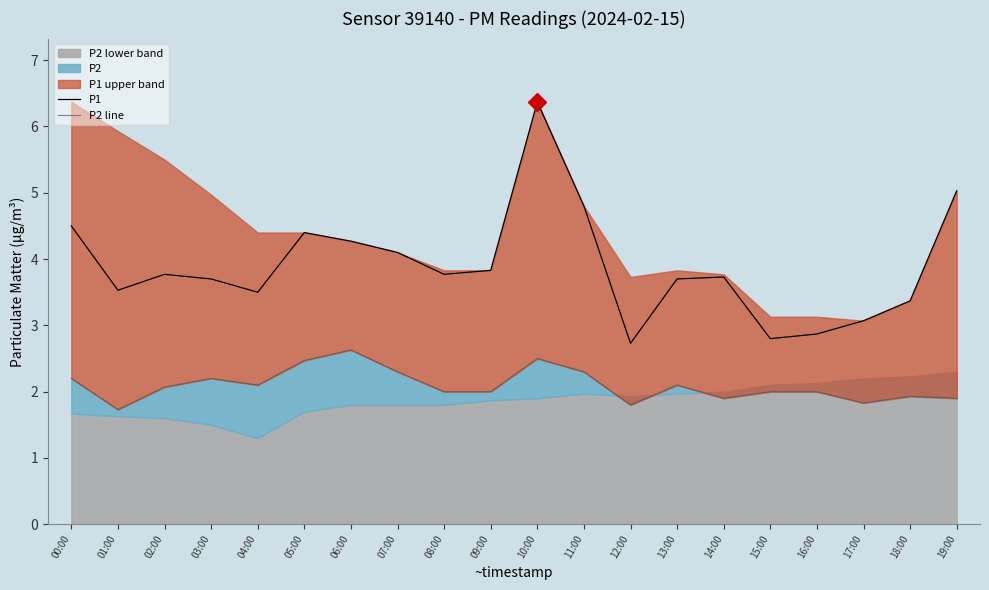

At which category does P2 line reach its first local peak?

03:00